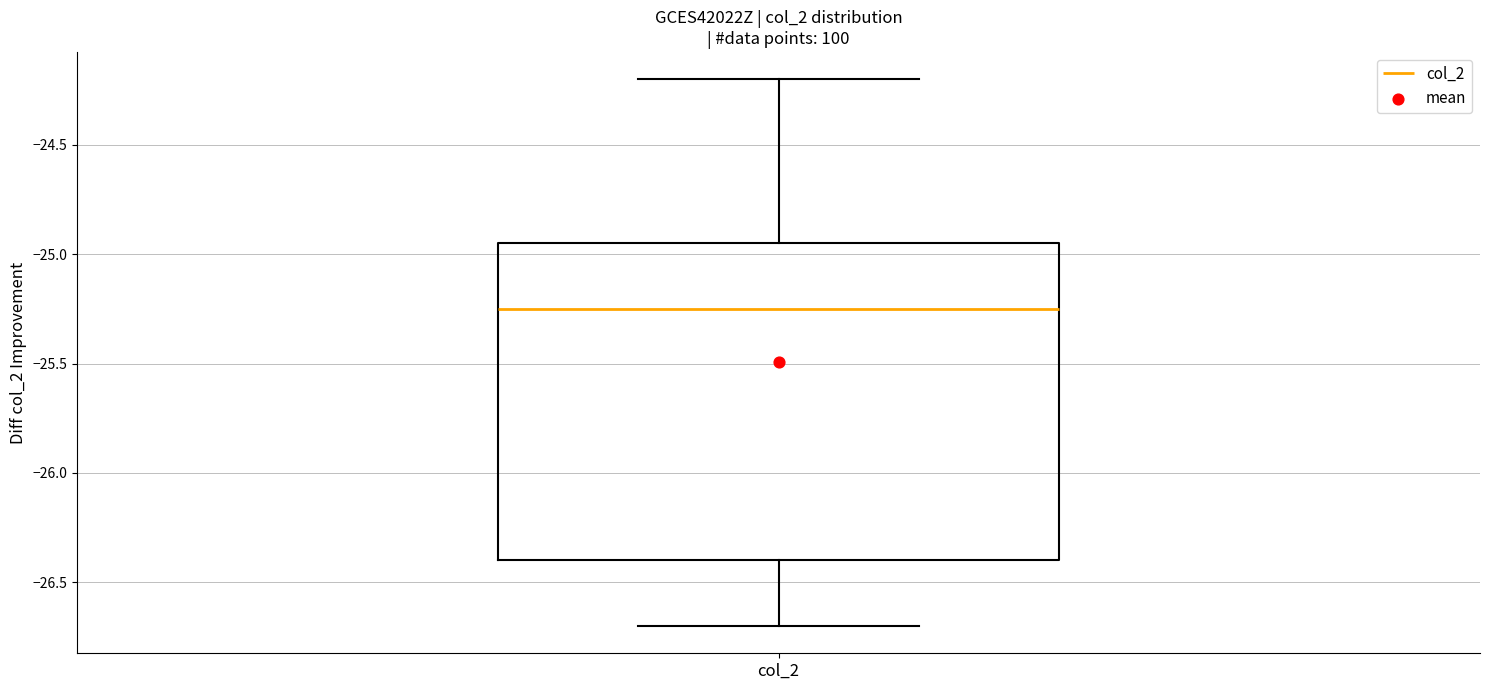

Transcribe this box plot: give where the median line is, the range the box spans, and where the two whiskers end, as read against the y-axis. The values are not printed on the chart, so give them approximately, as read against the axis.

median -25.25, box -26.40 to -24.95, whiskers -26.70 to -24.20